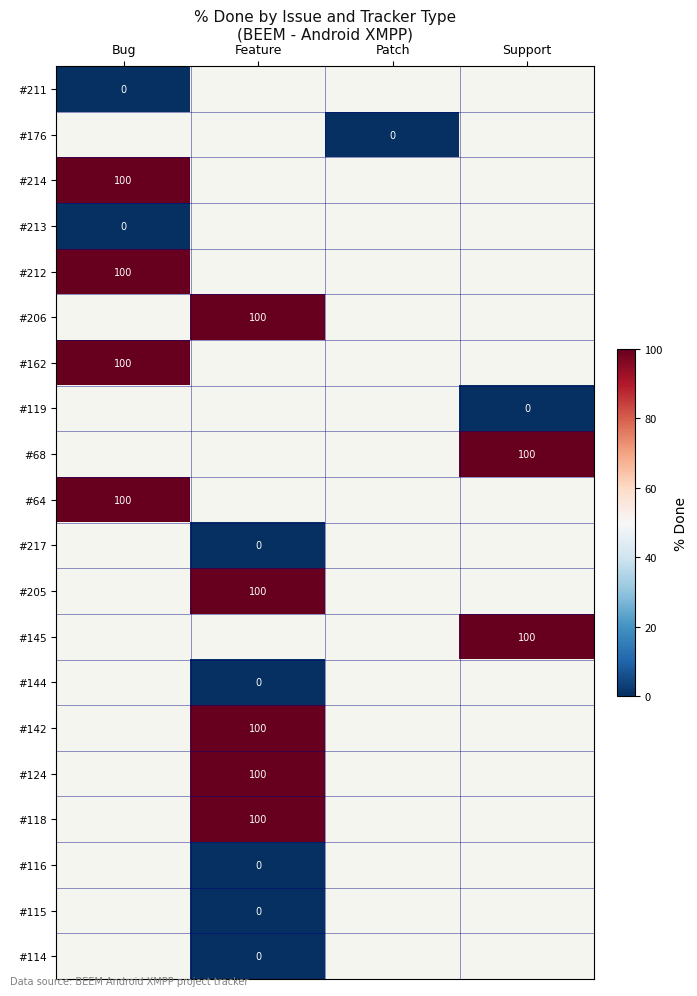

The #118 series shows 100 at Feature. True or false?

True